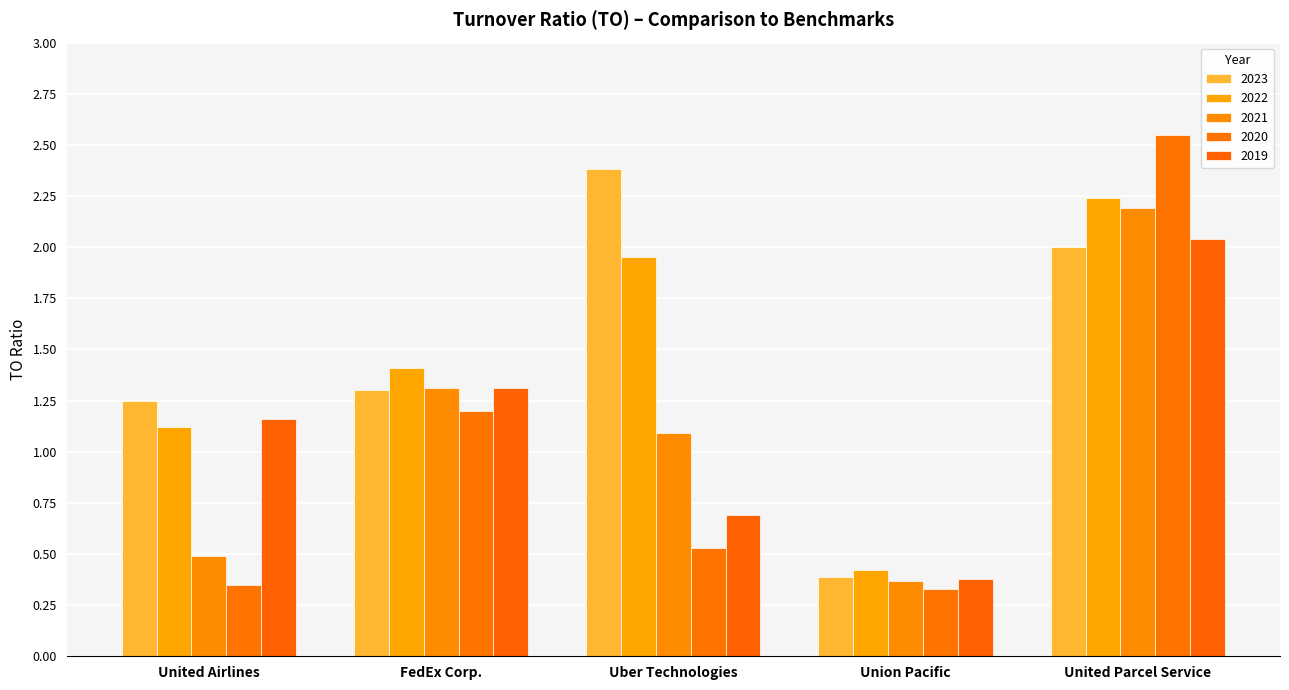

The 2022 series shows 0.3 at Union Pacific. True or false?

False